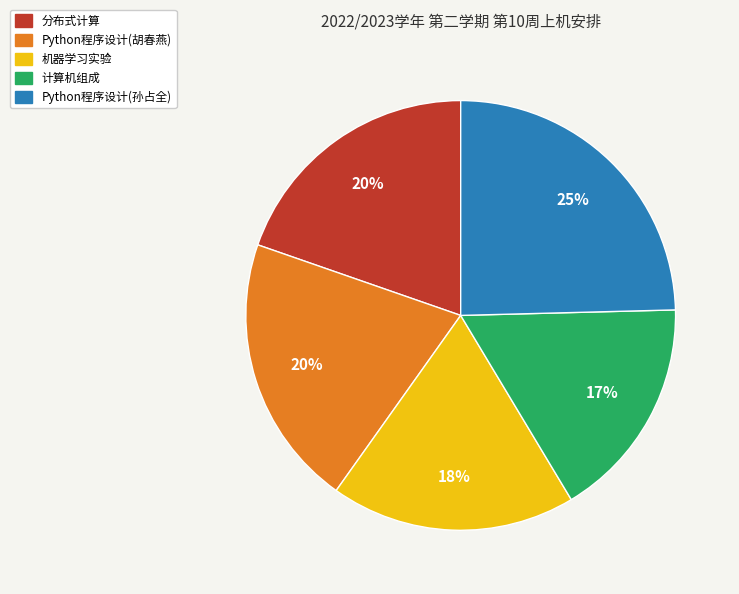

To the nearest percent, what percentage of the pie is 分布式计算?

20%